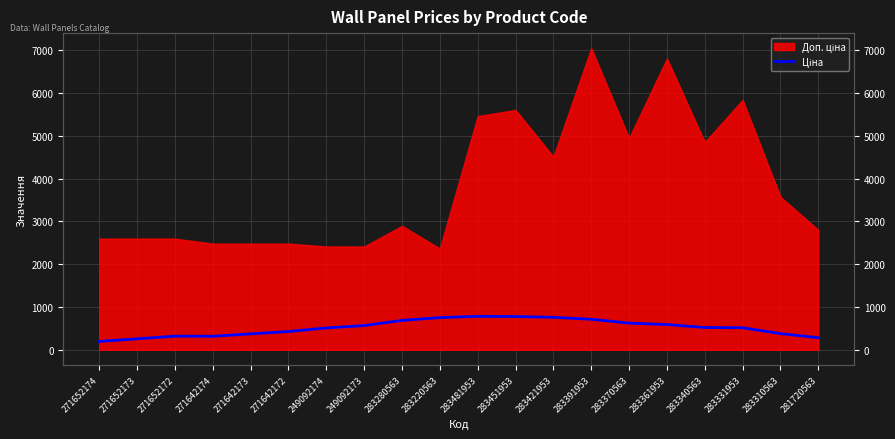

What is the minimum value shown in the chart?

194.9